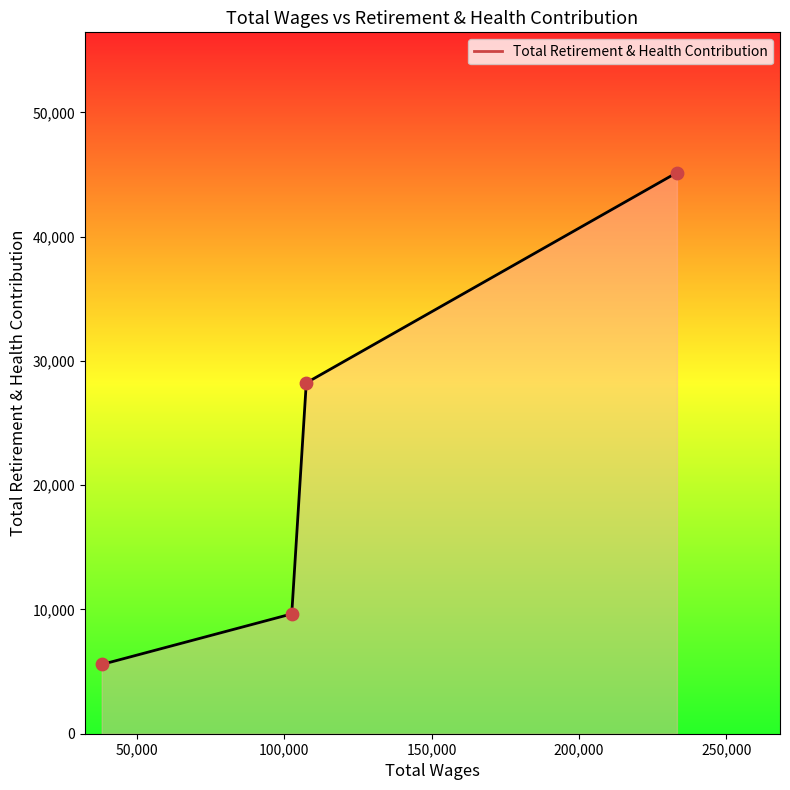

What is the greatest value displayed?

45150